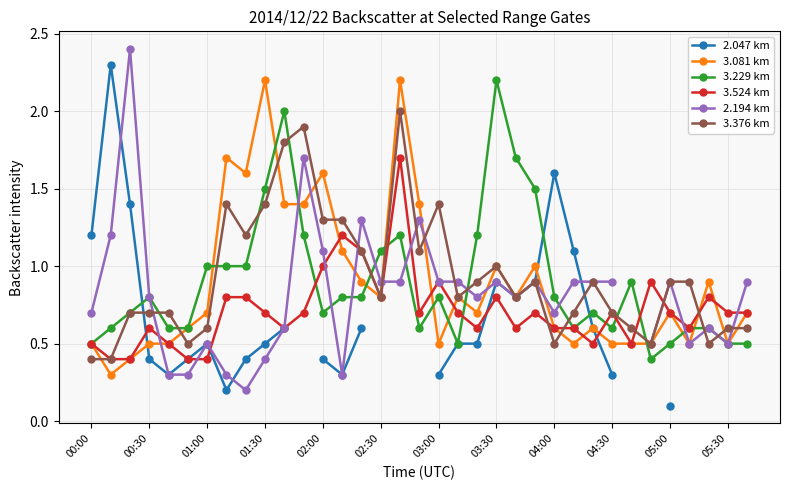

Is it true that 3.229 km equals 0.5 at 04:00?

False